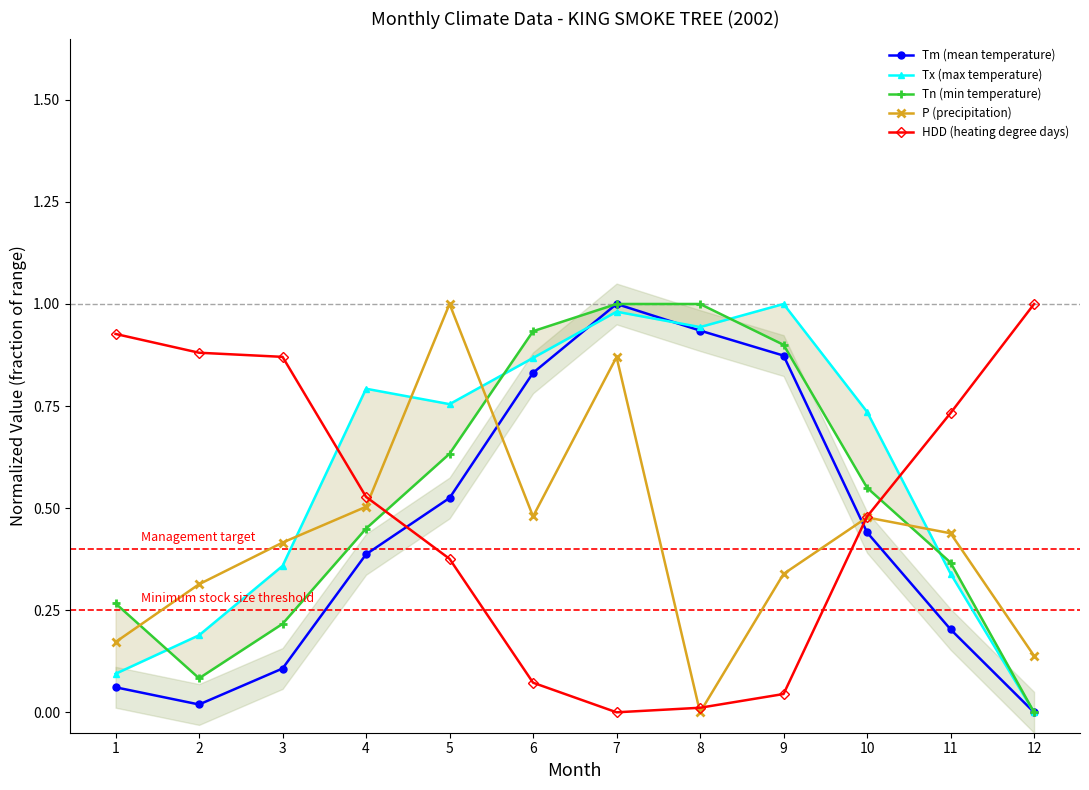

What is the difference between the maximum and minimum values in the Tx (max temperature) series?

1.0